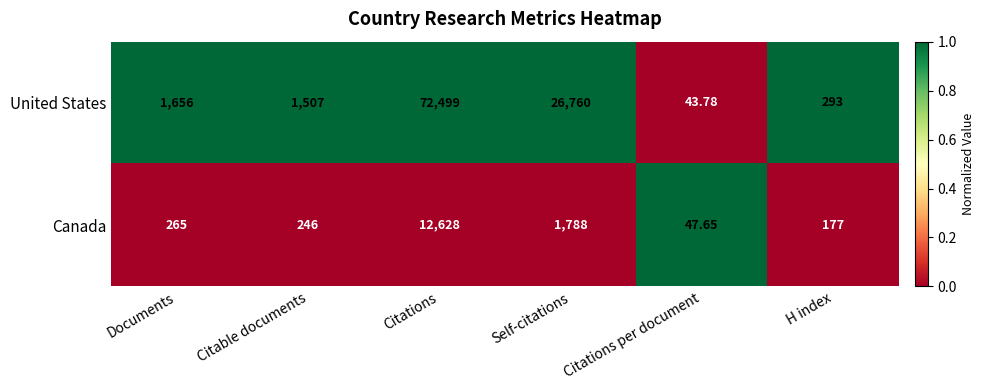

Rank the series by their maximum value, from lowest to highest.

Canada, United States